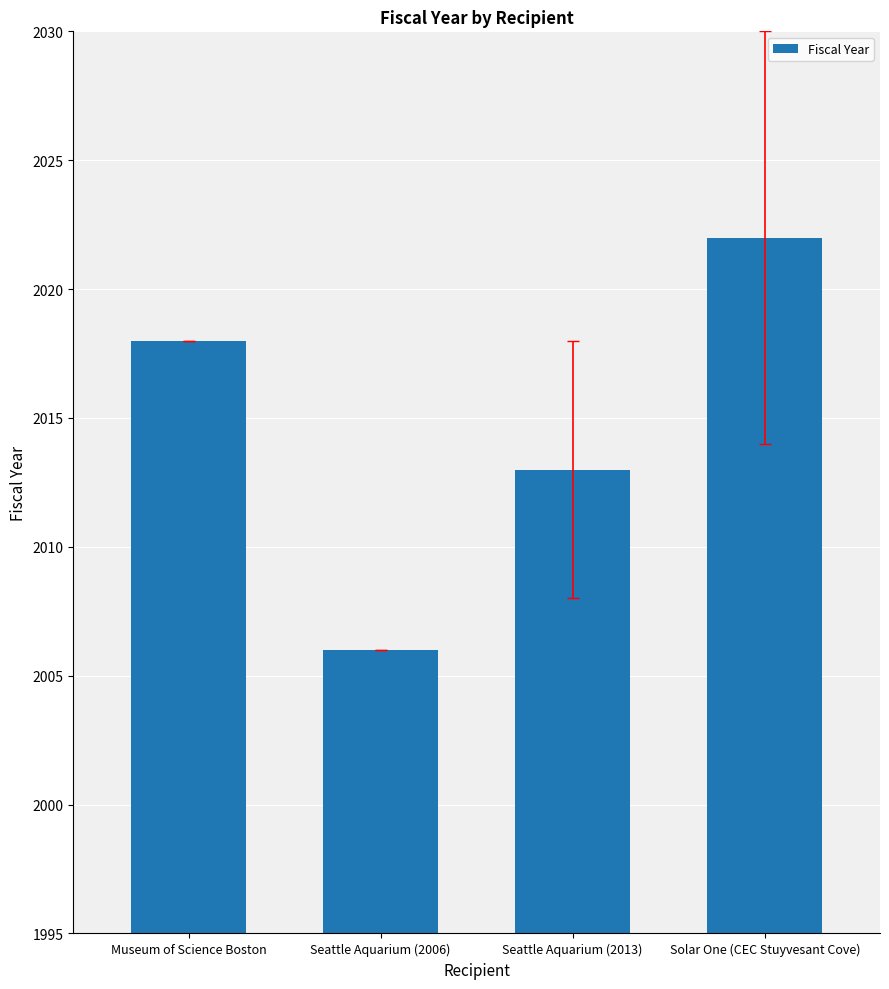

What is the value of the 4th bar from the left?

2022